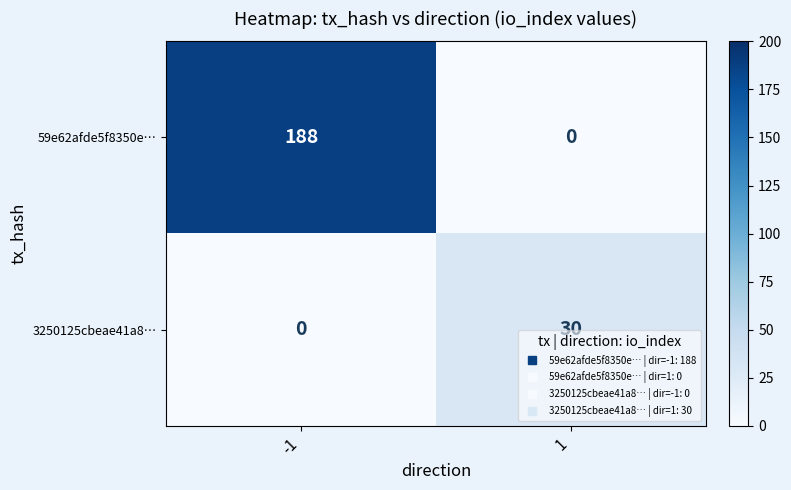

At -1, list the series in order from largest to smallest.

59e62afde5f8350e…, 3250125cbeae41a8…